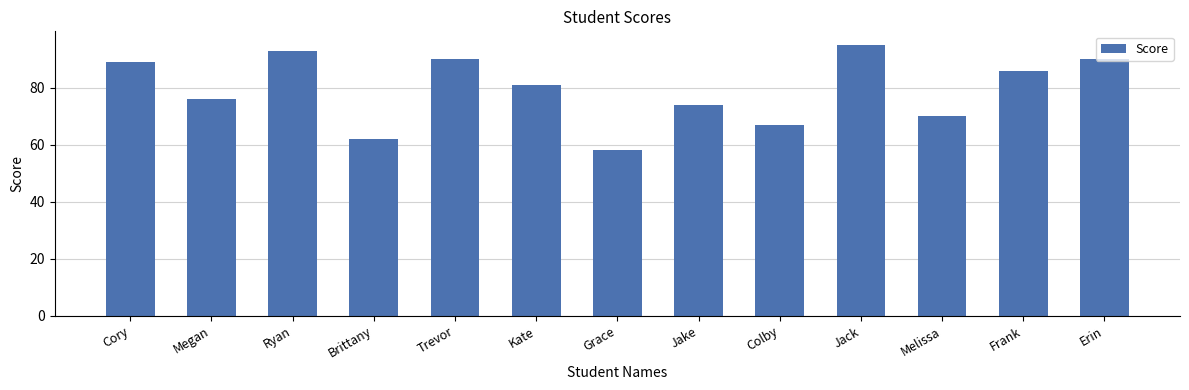

What is the smallest value displayed?

58